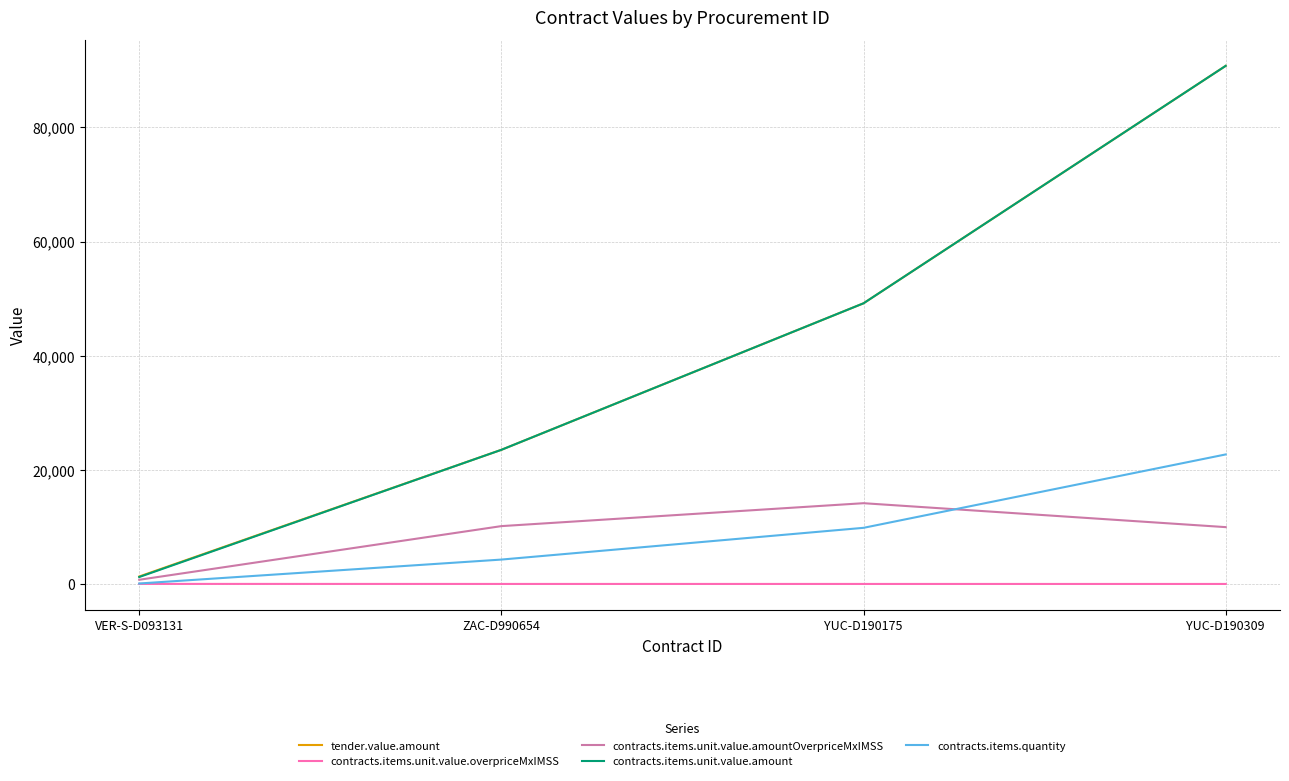

What is the maximum value shown in the chart?

90792.0